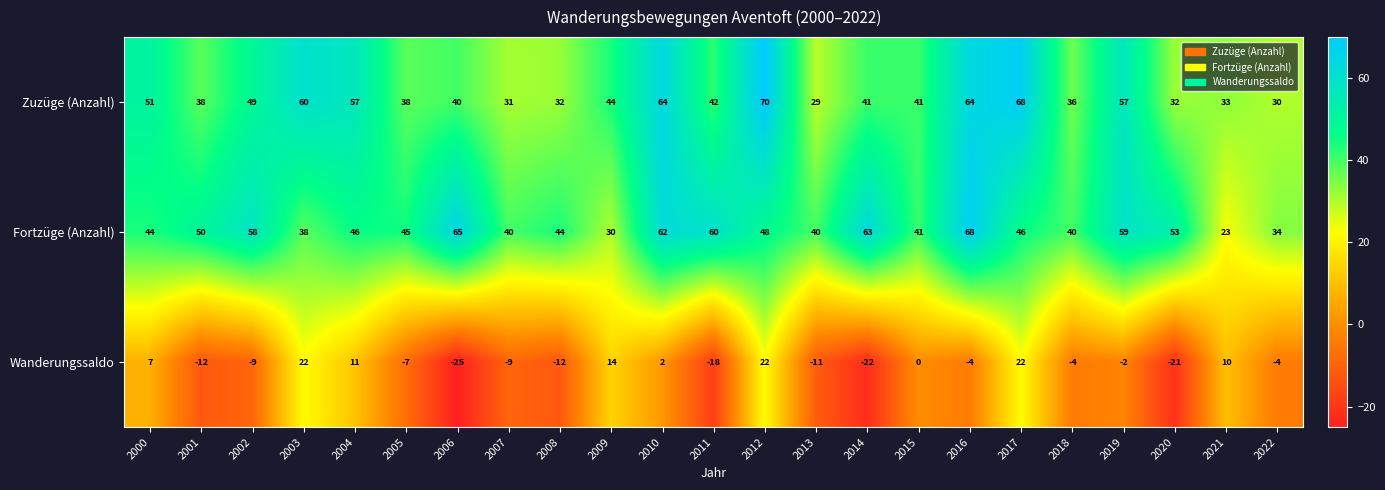

What is the sum of all Fortzüge (Anzahl) values?

1097